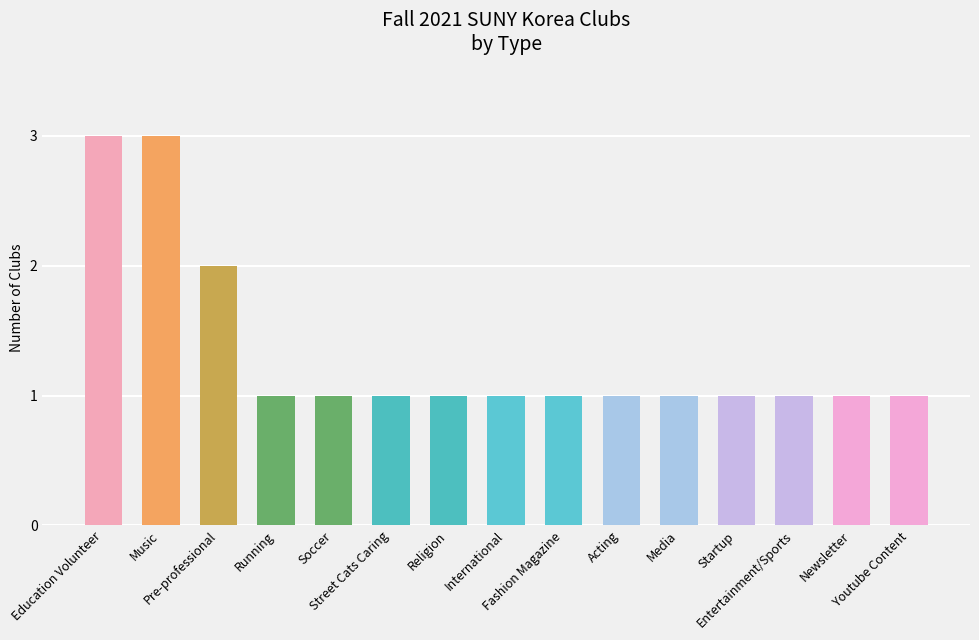

What is the sum of all values?

20